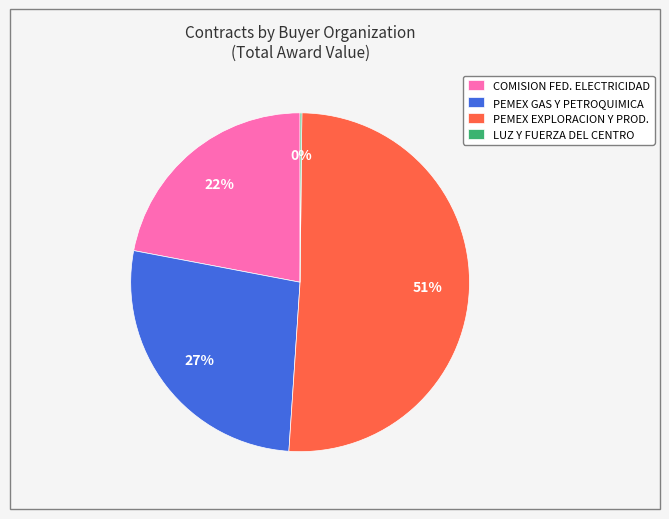

Does any single category account for the majority?

Yes